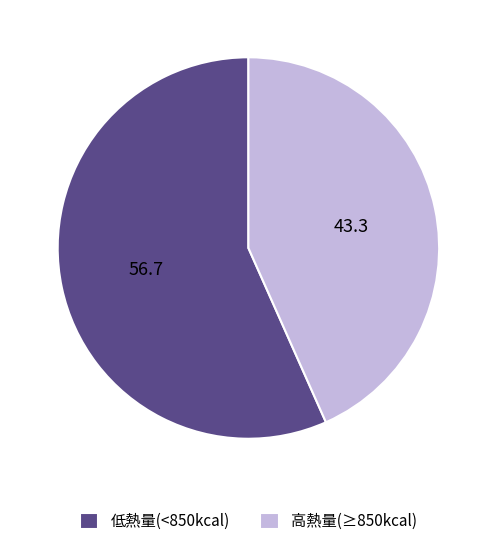

Does 低熱量(<850kcal) account for over 50% of the chart?

Yes